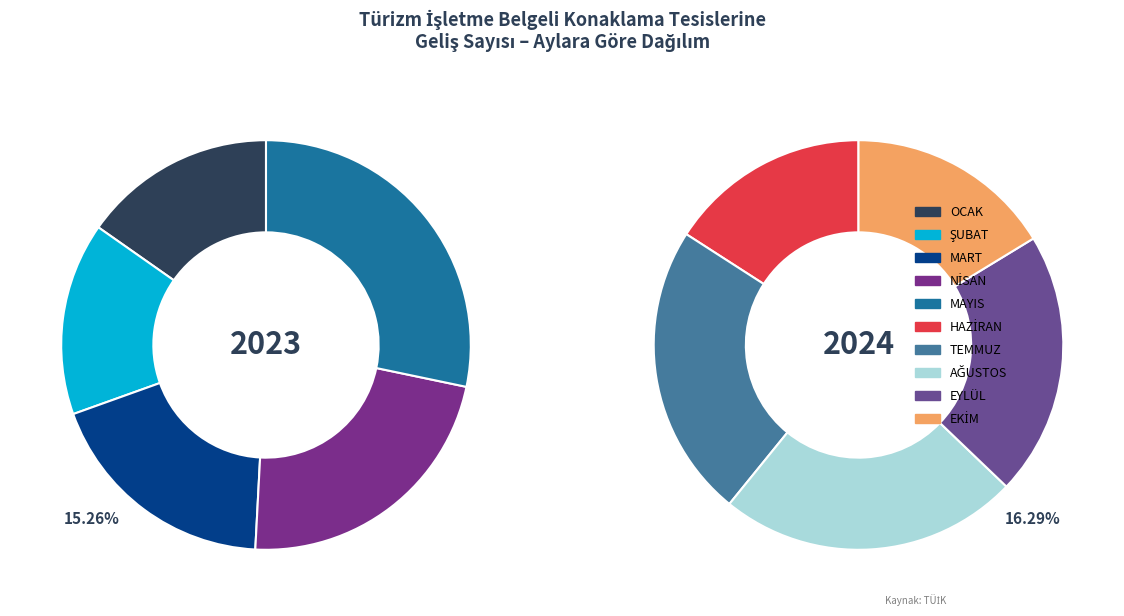

What is the smallest slice in the pie chart?

ŞUBAT